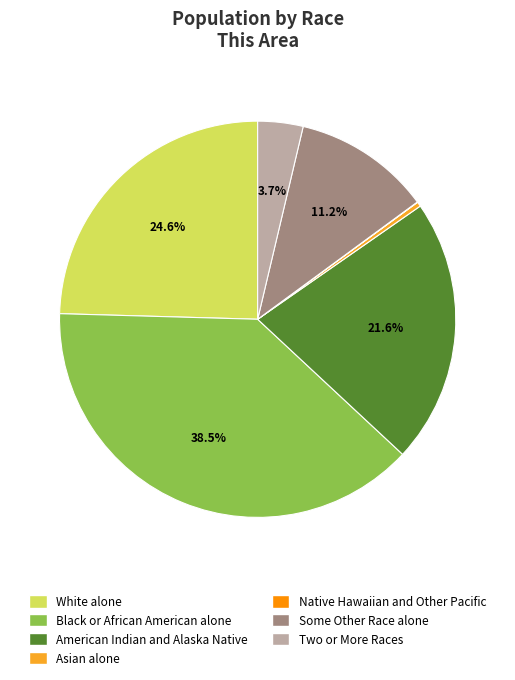

How much of the chart is everything except Some Other Race alone?

88.8%